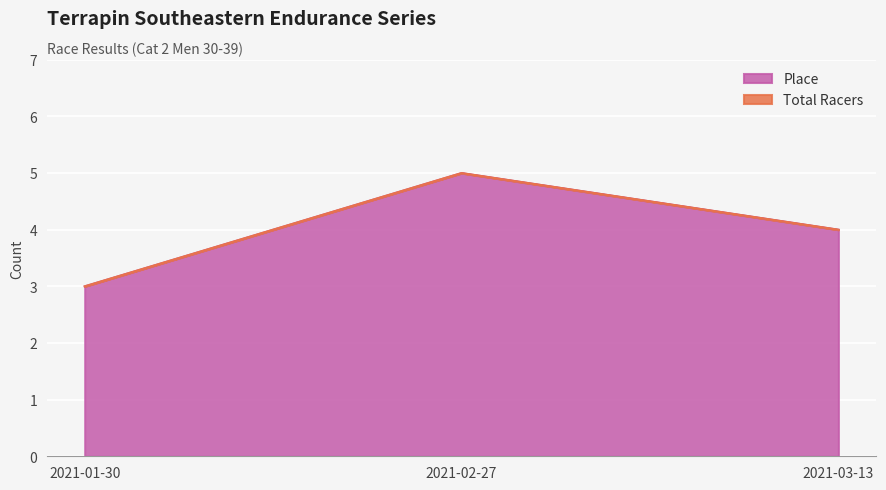

What is the sum of the Total Racers values at 2021-02-27 and 2021-03-13?

9